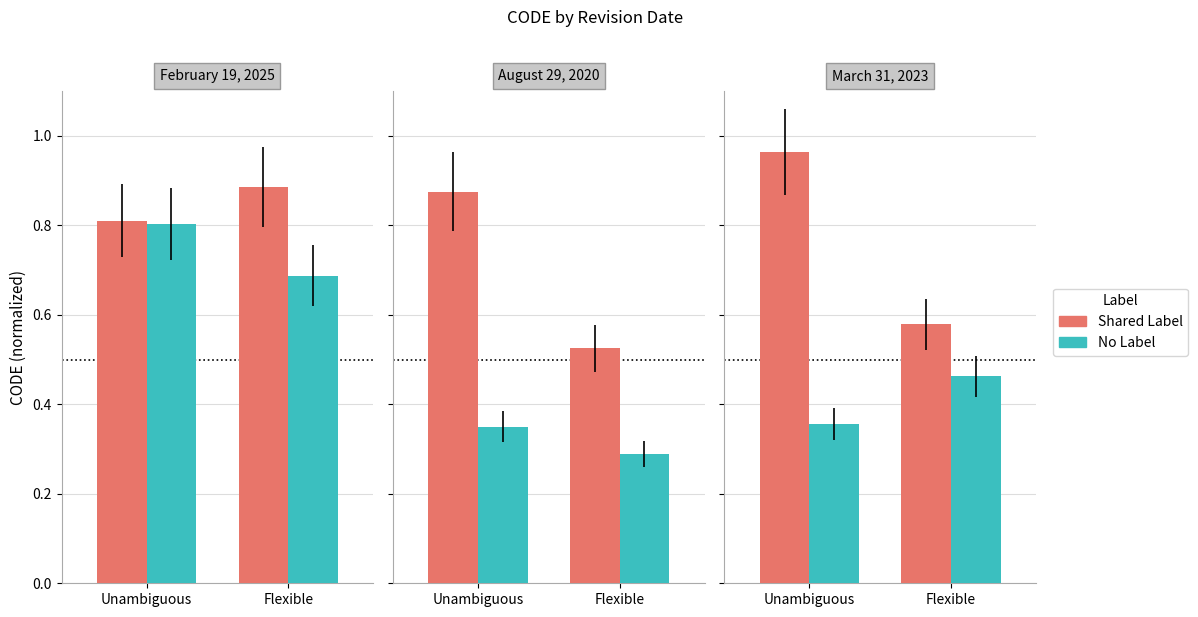

How many distinct data groups are displayed?

2